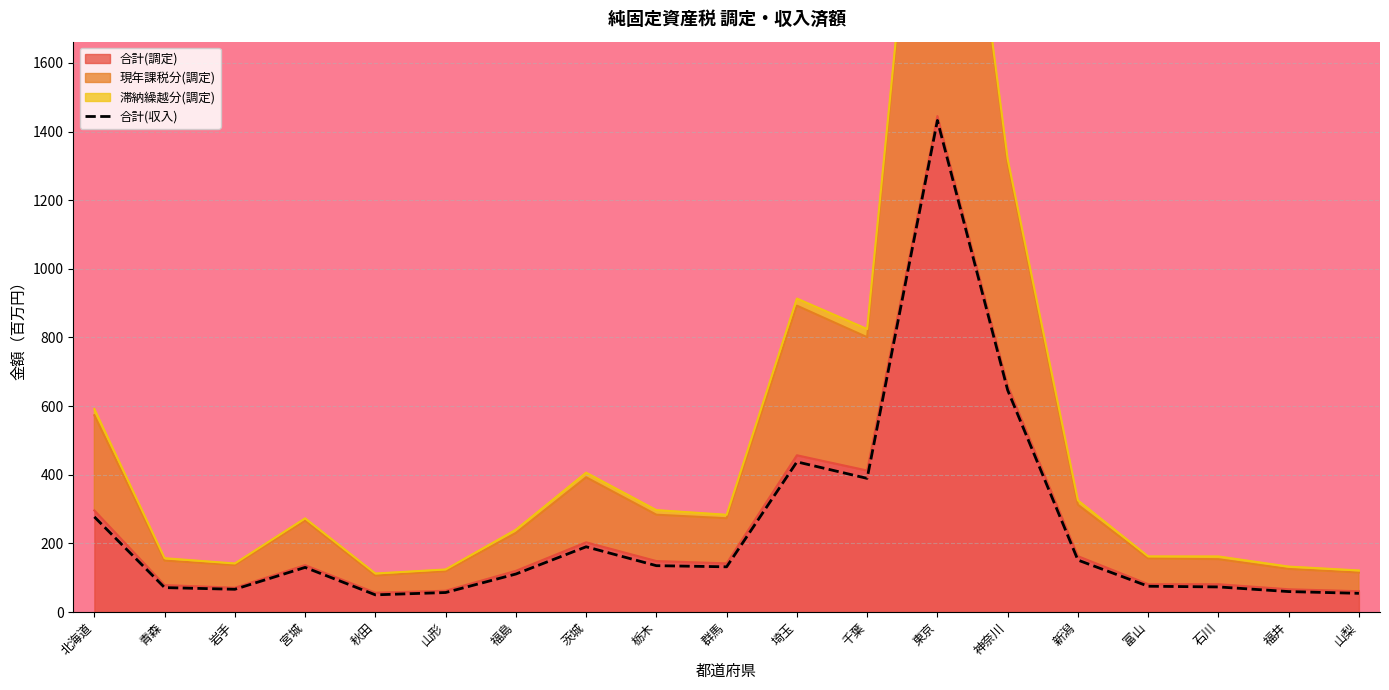

Which has a higher value, 埼玉 or 岩手?

埼玉